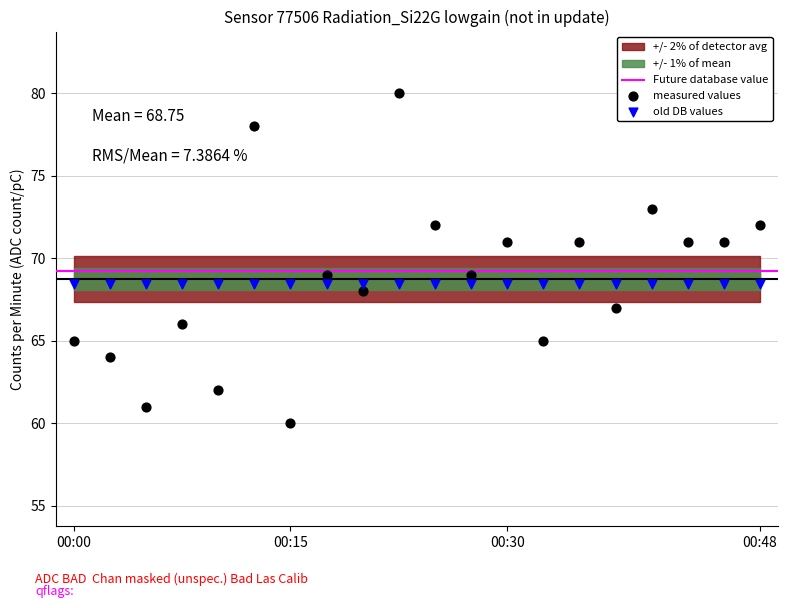

Which series reaches the minimum Y coordinate?

measured values